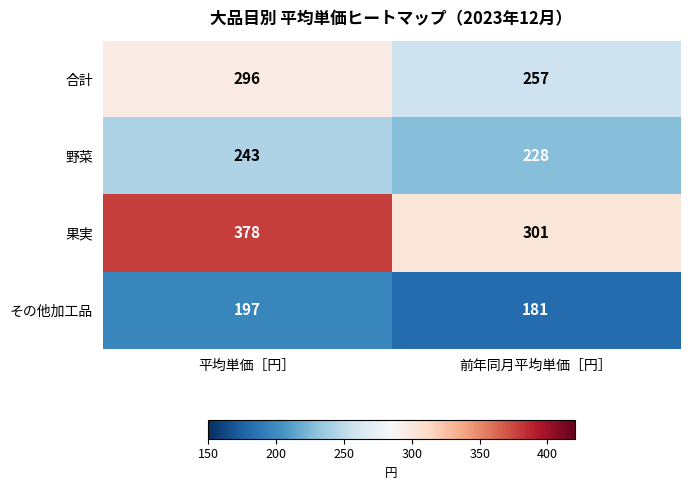

The value of 果実 at 平均単価［円］ is 378. True or false?

True